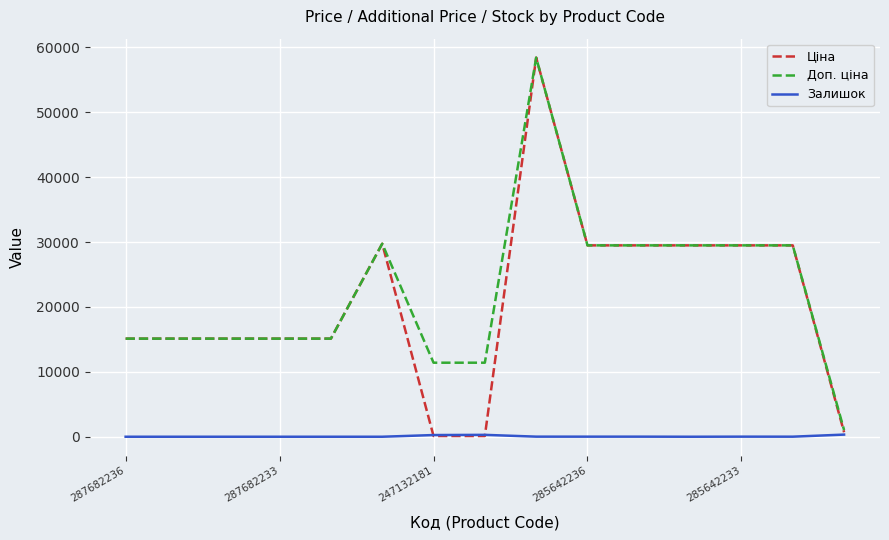

Which series has the largest range (max minus min)?

Ціна